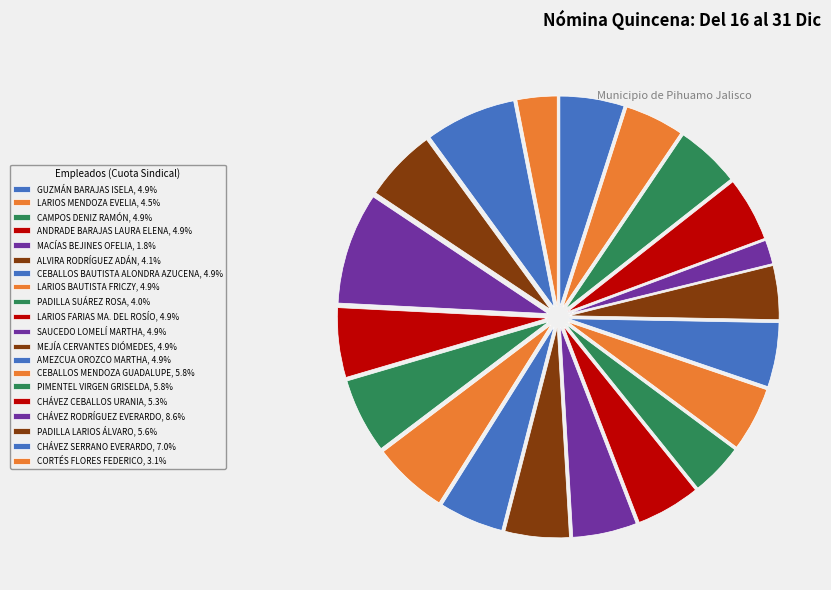

The CHÁVEZ CEBALLOS URANIA slice represents 5% of the pie. True or false?

True